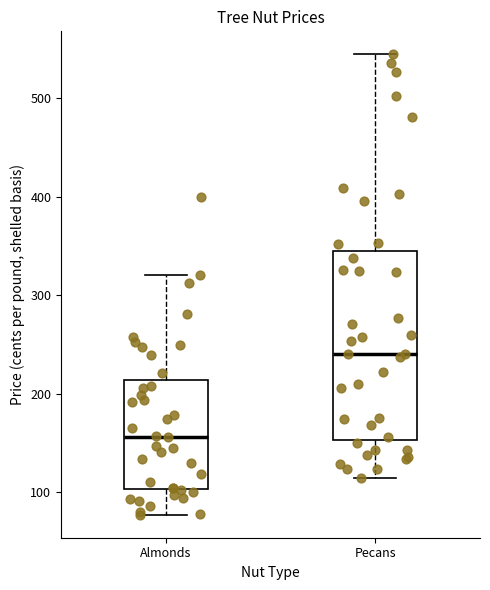

Where does the median line of the box for Pecans sit on the y-axis? The values are not printed on the chart, so give them approximately, as read against the axis.

240